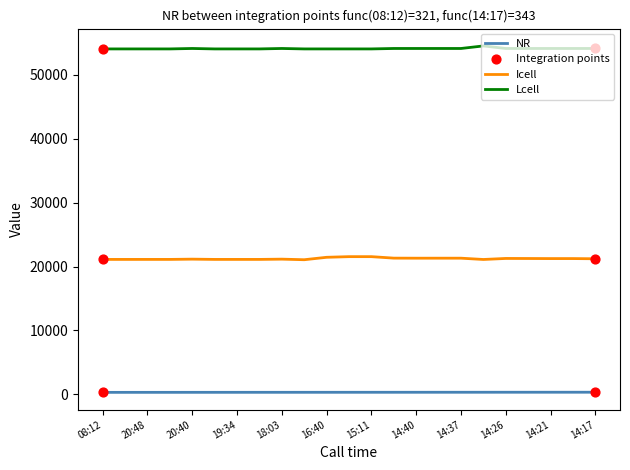

Which series has the largest total across all categories?

Lcell